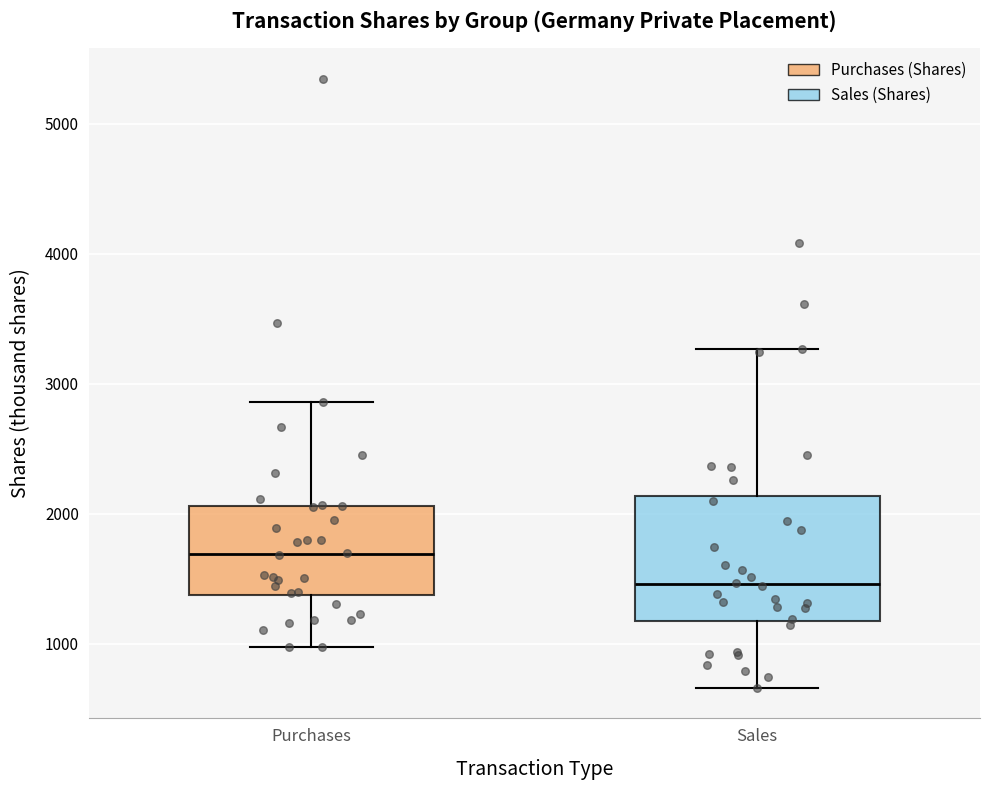

Comparing the boxes themselves (not the whiskers), which one is the tallest?

Sales